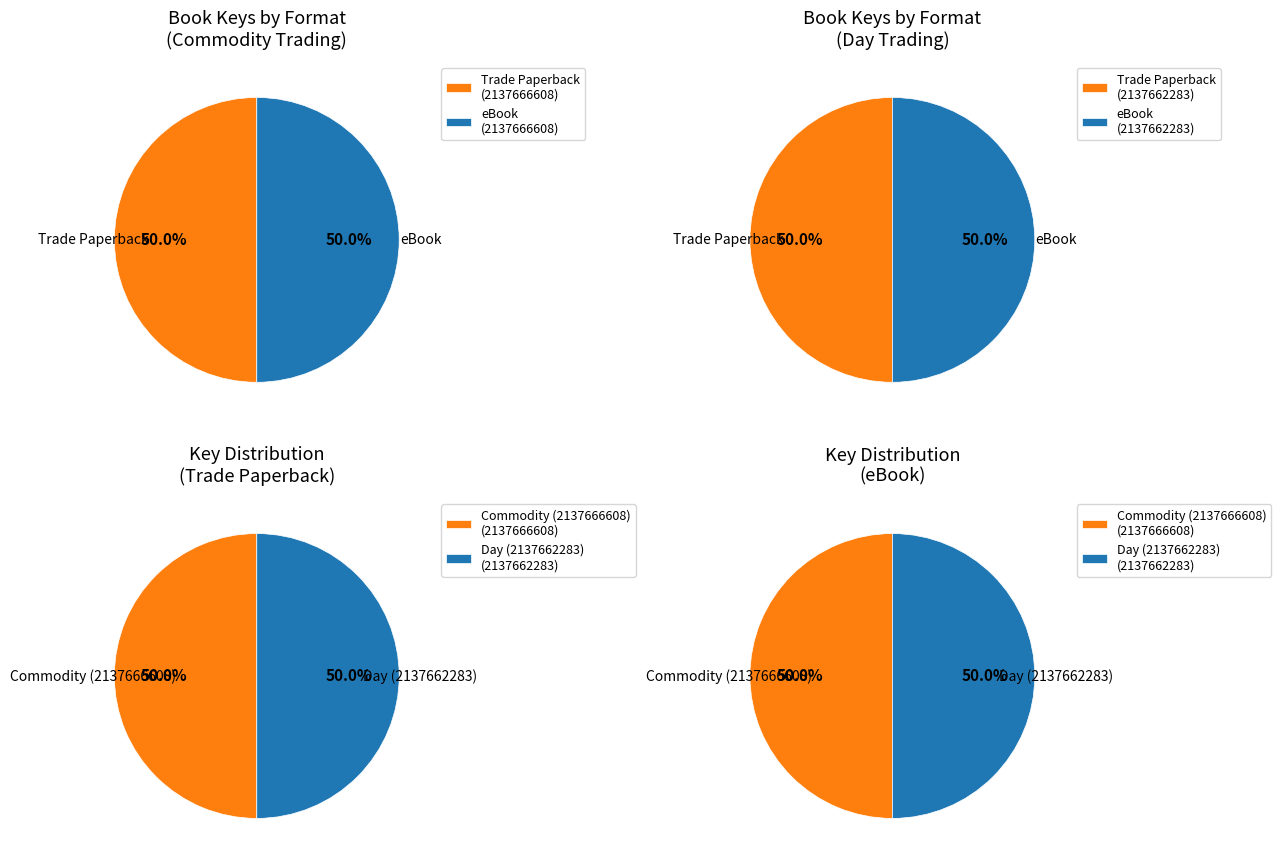

Is the sum of Everything Guide to Day Trading and Everything Guide to Commodity Trading greater than half?

Yes